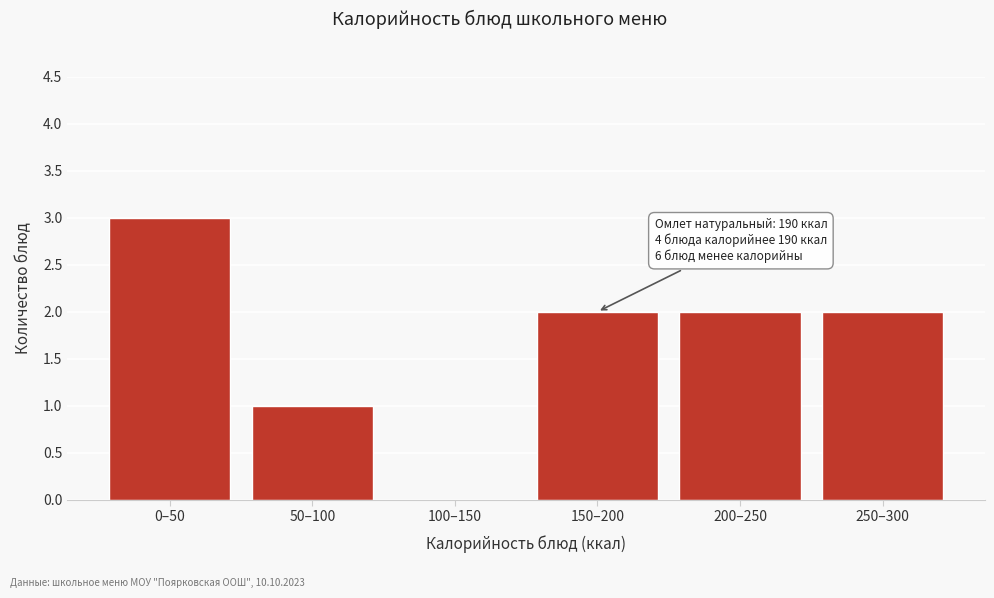

Reading right to left, what are all the values shown in this chart?

250–300=2	200–250=2	150–200=2	100–150=0	50–100=1	0–50=3